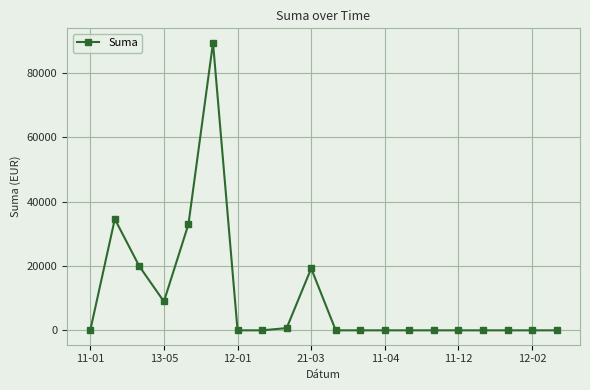

True or false: the data has more than 0 interior local peaks.

True